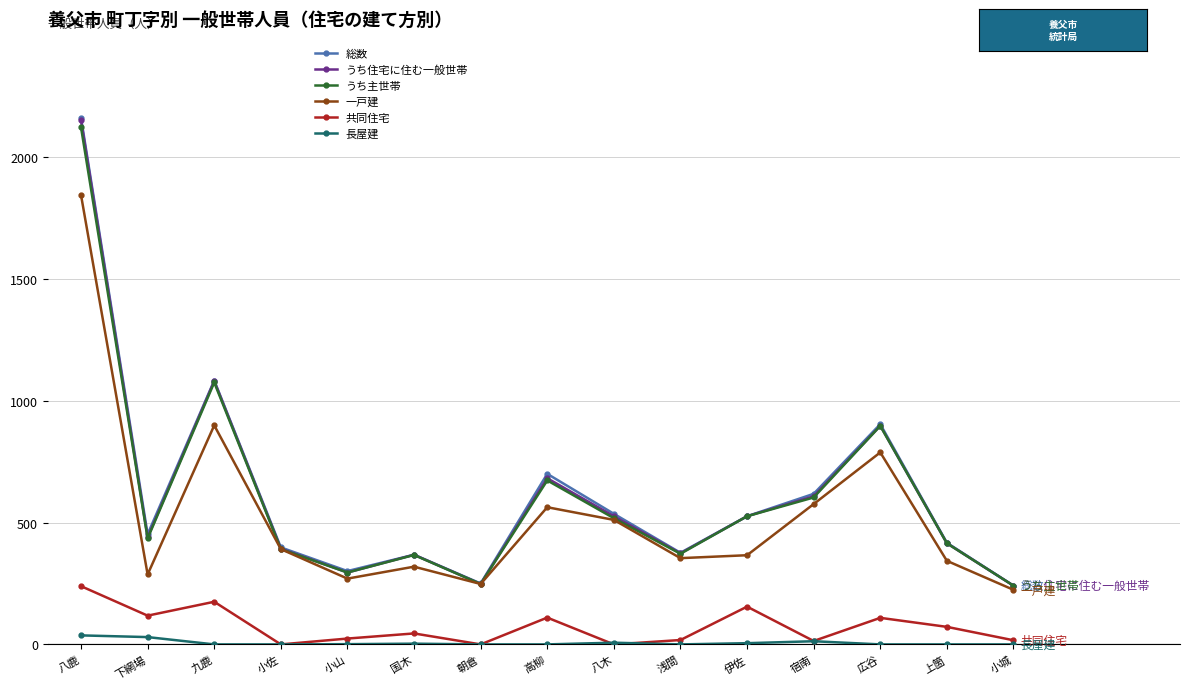

True or false: 長屋建 and うち住宅に住む一般世帯 cross at least once.

False